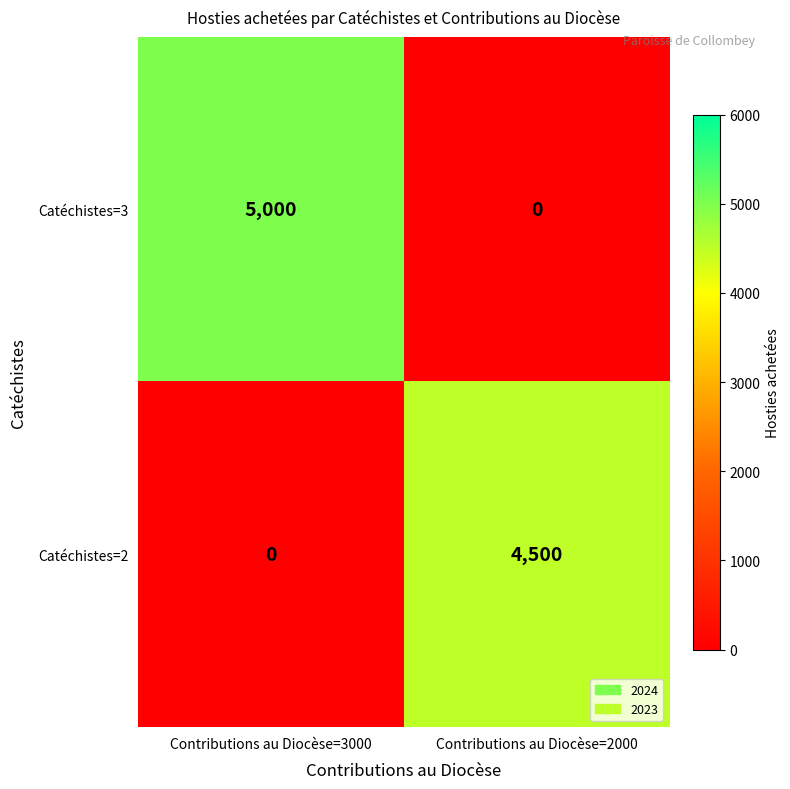

List the series in order of their peak value, highest first.

Catéchistes=3, Catéchistes=2